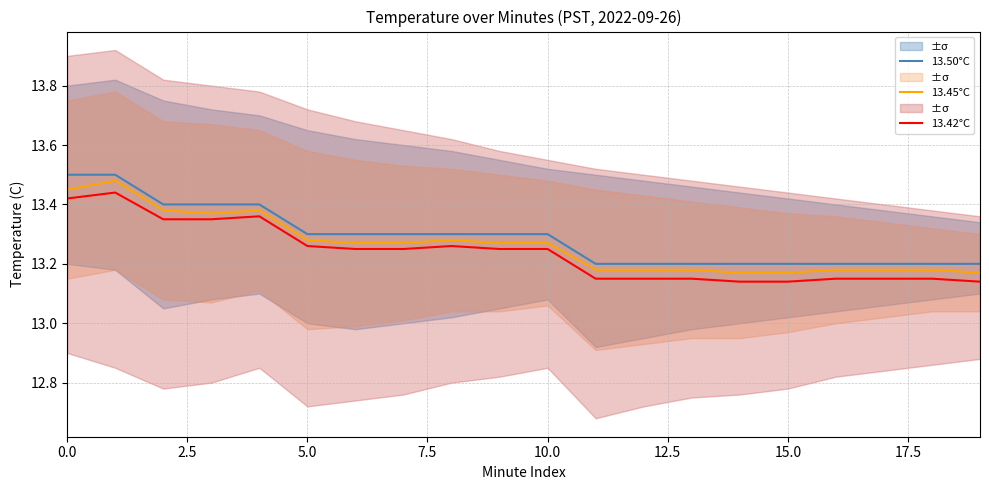

True or false: 13.42°C and 13.50°C intersect in this chart.

False